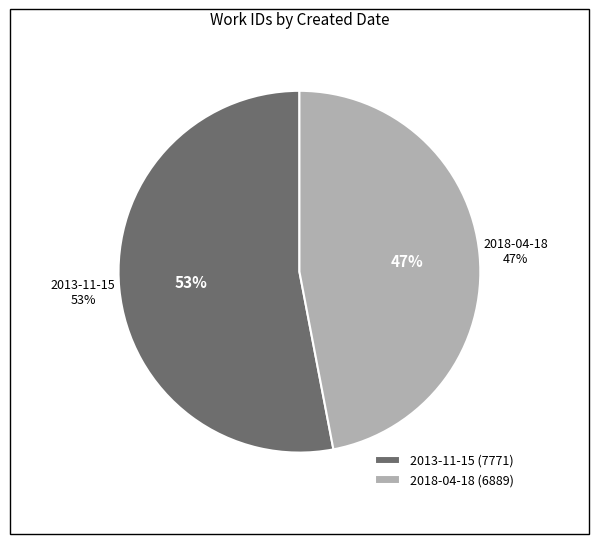

True or false: 2018-04-18 accounts for 47% of the total.

True